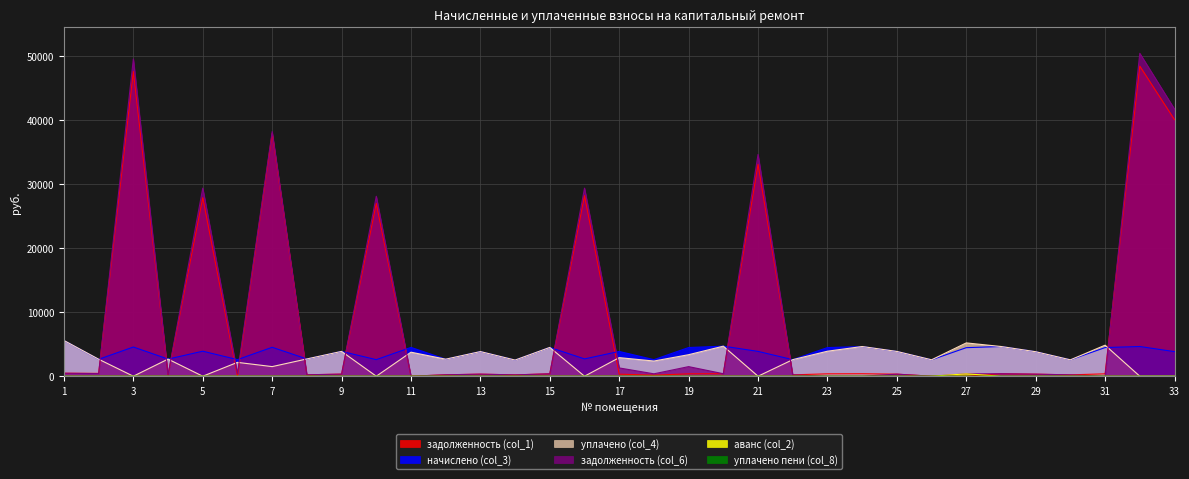

What is the value of the начислено (col_3) point at the 14th from the left?

2520.2